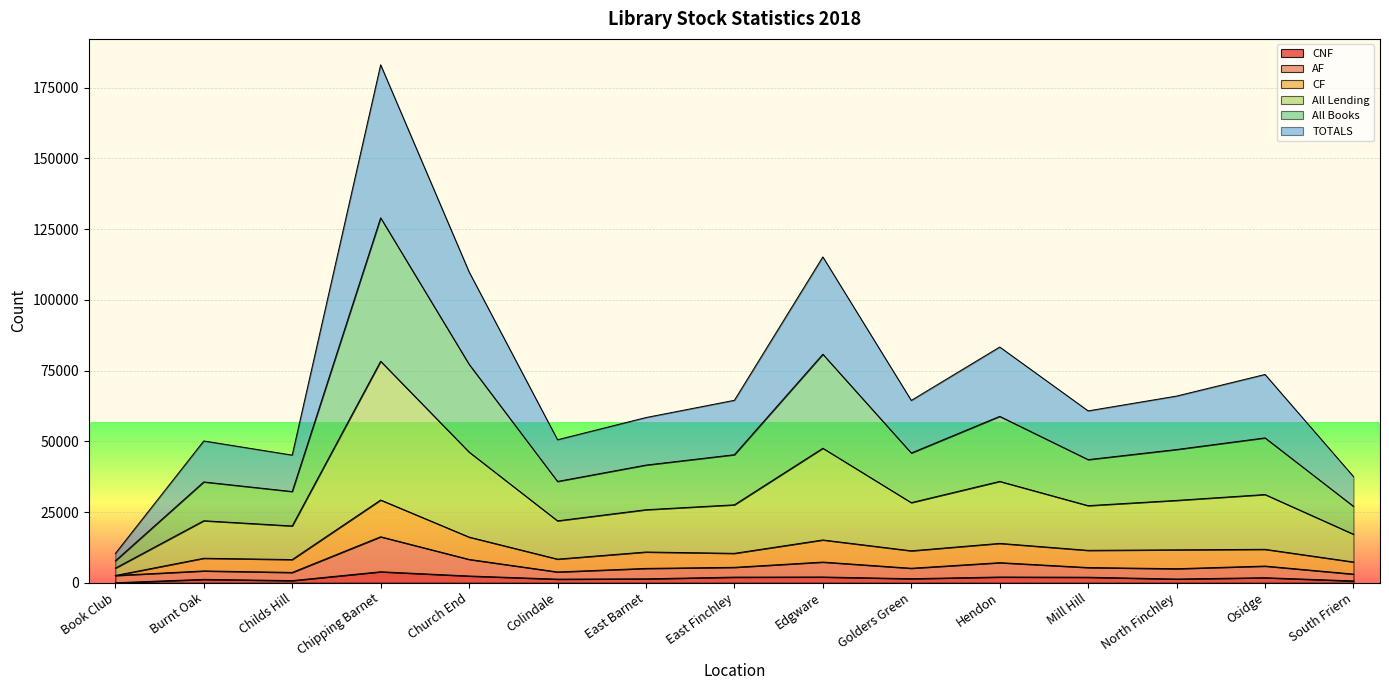

At which category is the sum across all series the highest?

Chipping Barnet